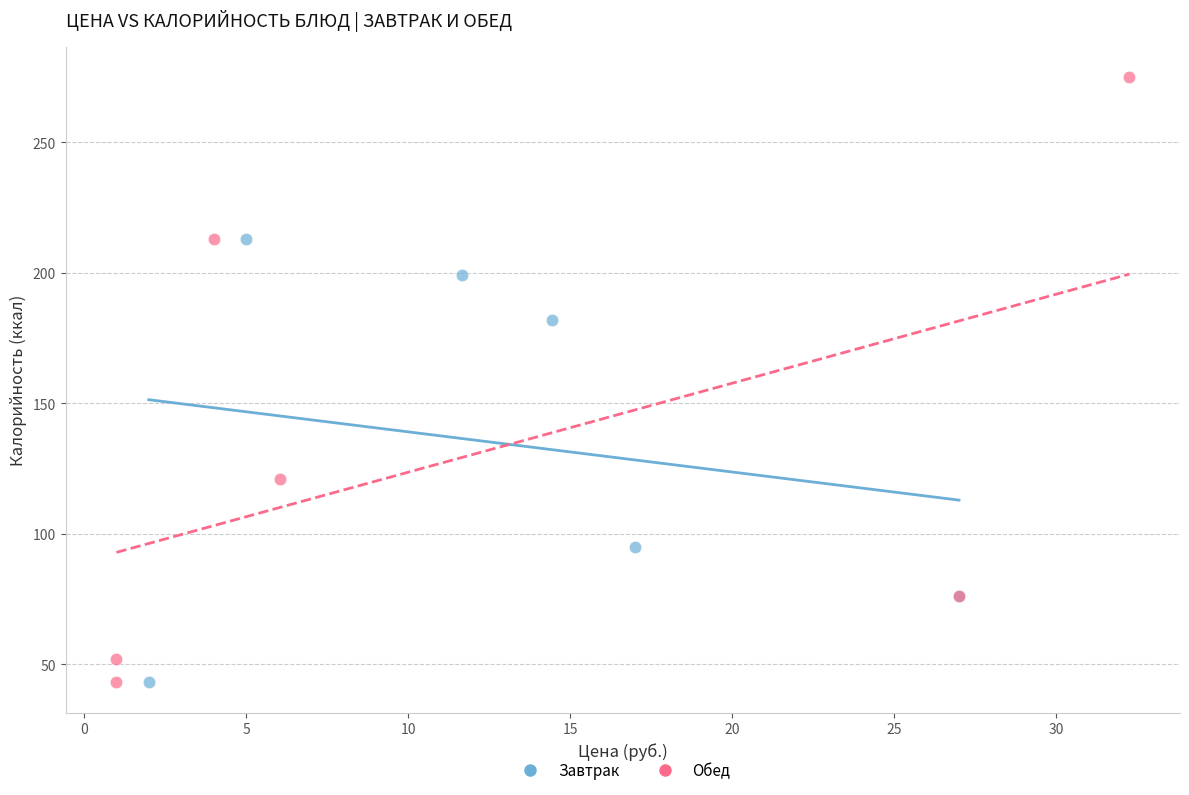

Which series reaches the maximum Y coordinate?

Обед